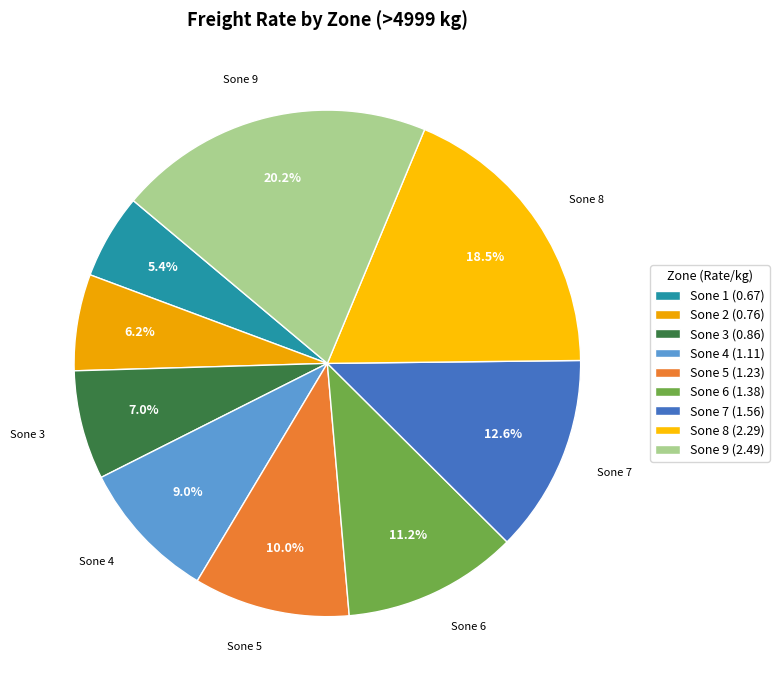

What is the largest slice in the pie chart?

Sone 9 (2.49)